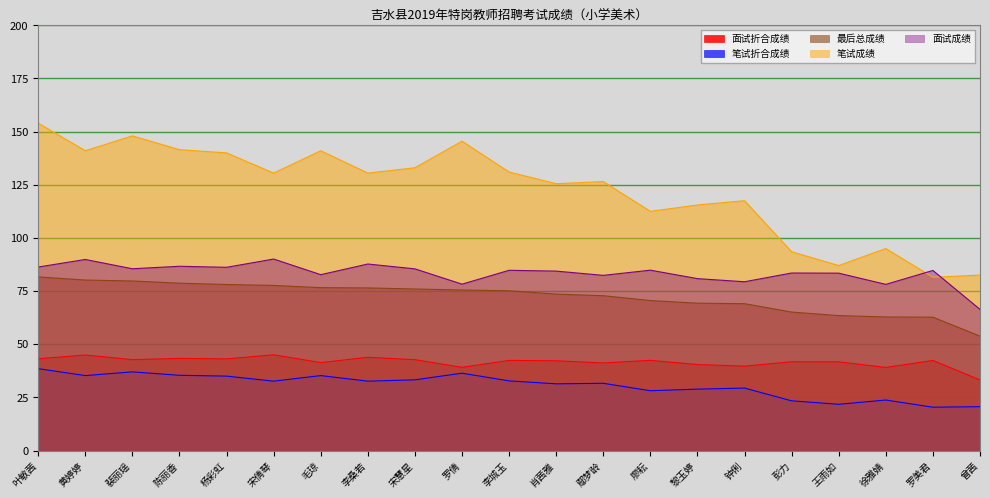

In 面试成绩, how many points are lower than both neighbors (excluding endpoints)?

7